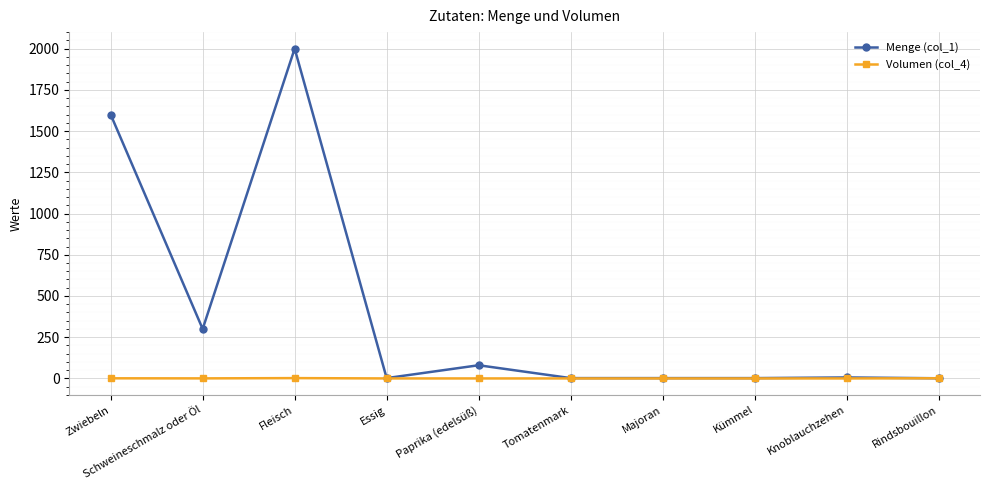

List the series in order of their overall mean, highest first.

Menge (col_1), Volumen (col_4)